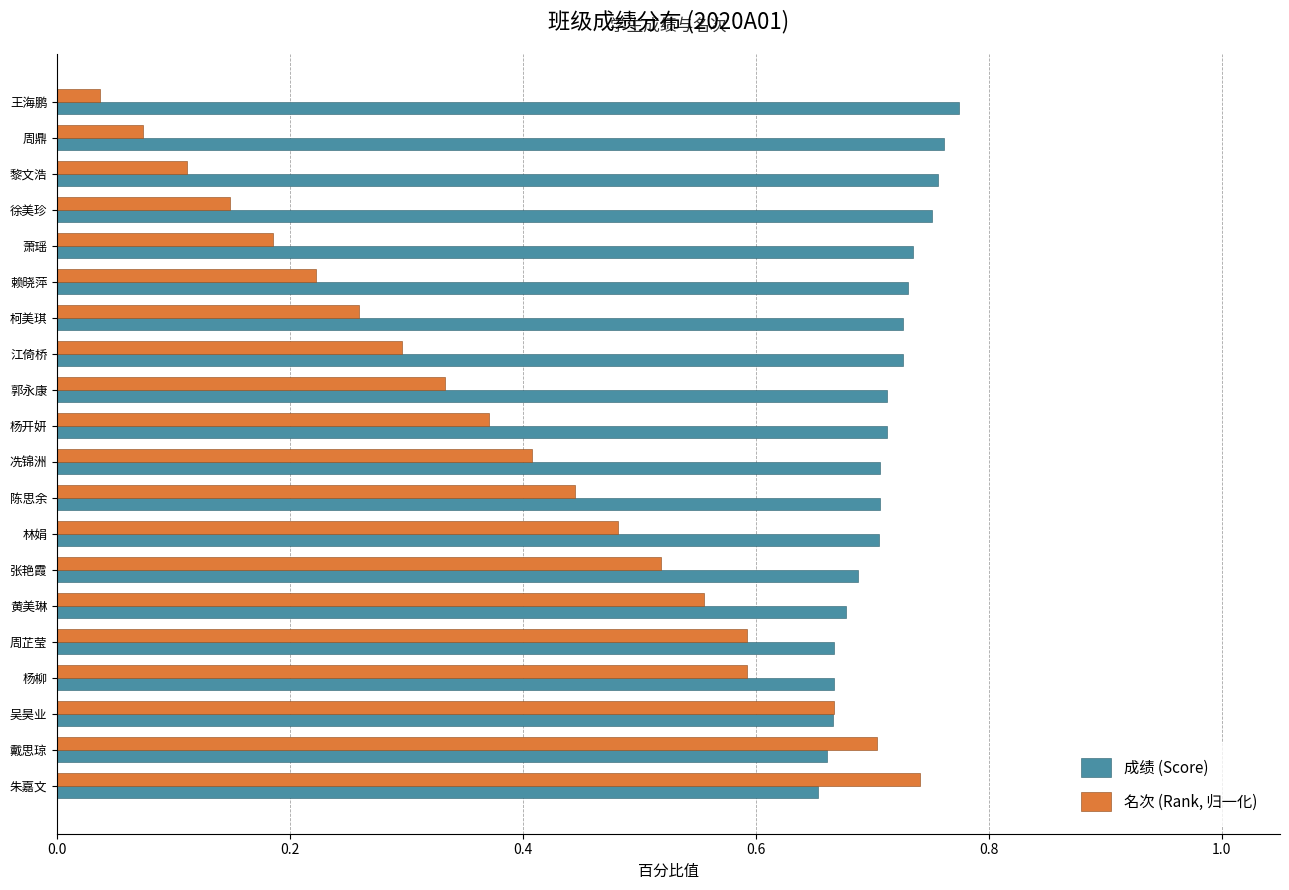

At which category is the sum across all series the highest?

朱嘉文